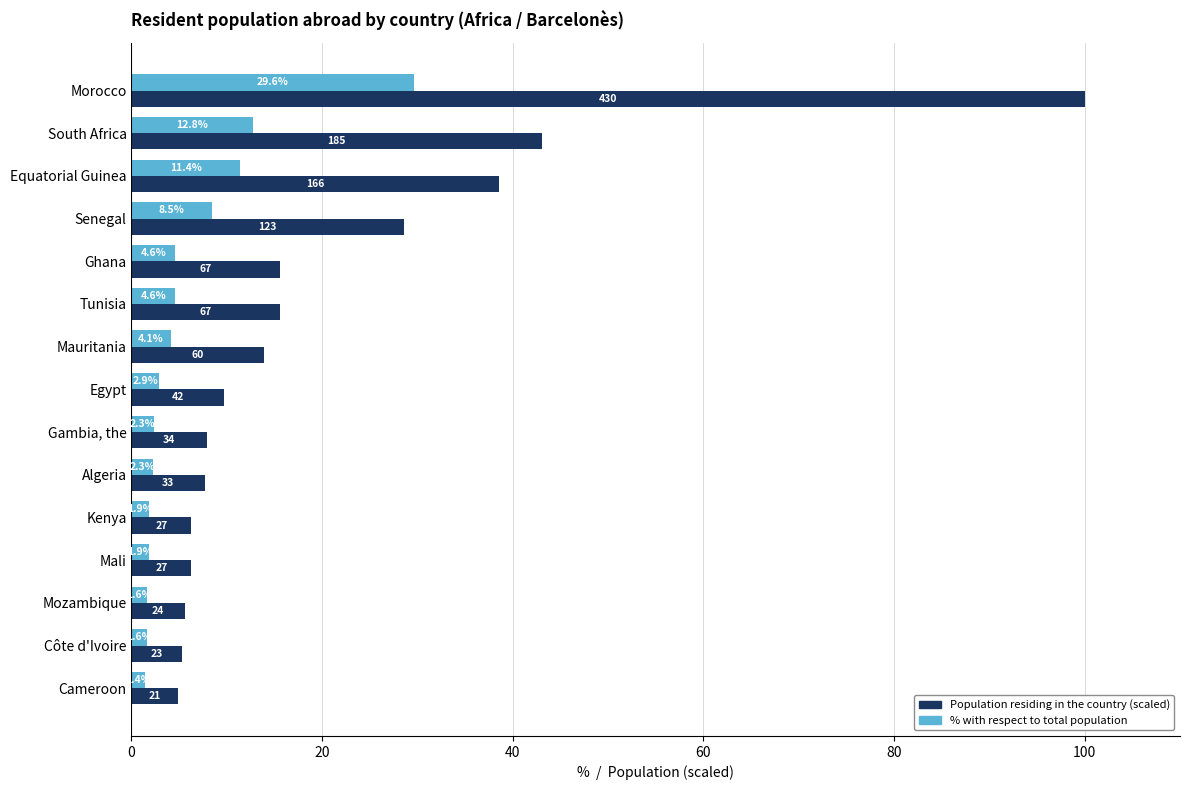

How many categories are shown in the chart?

15